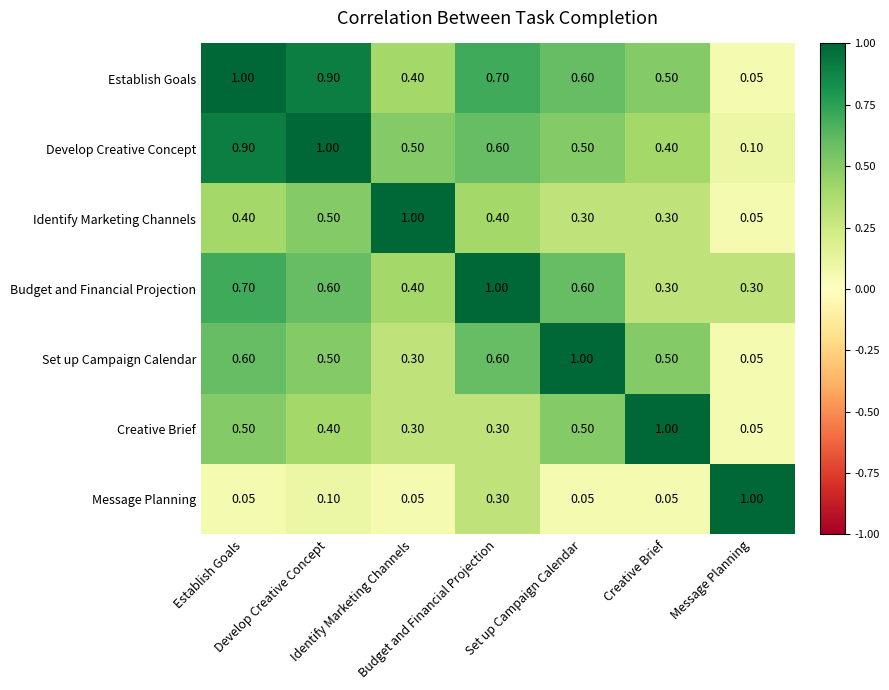

At how many categories does at least one series exceed 0?

7